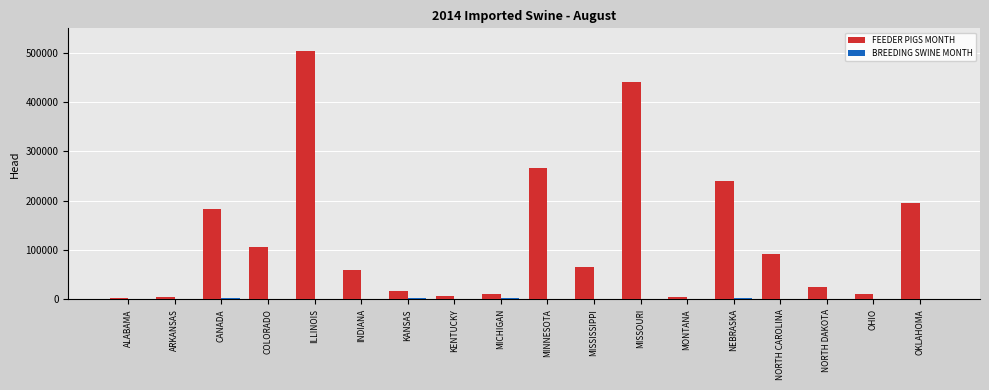

Are the bars horizontal?

No